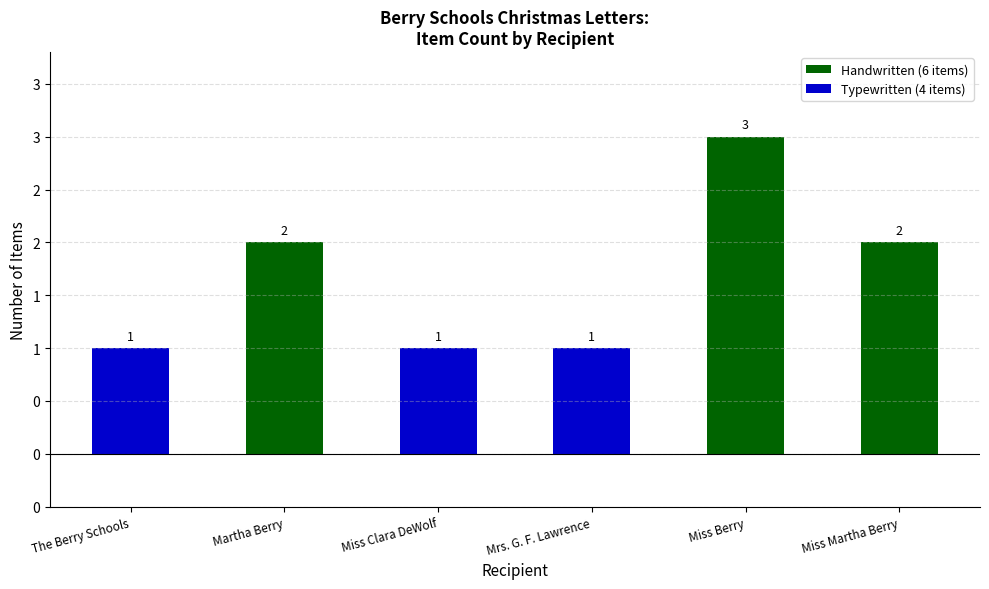

What is the smallest value displayed?

1